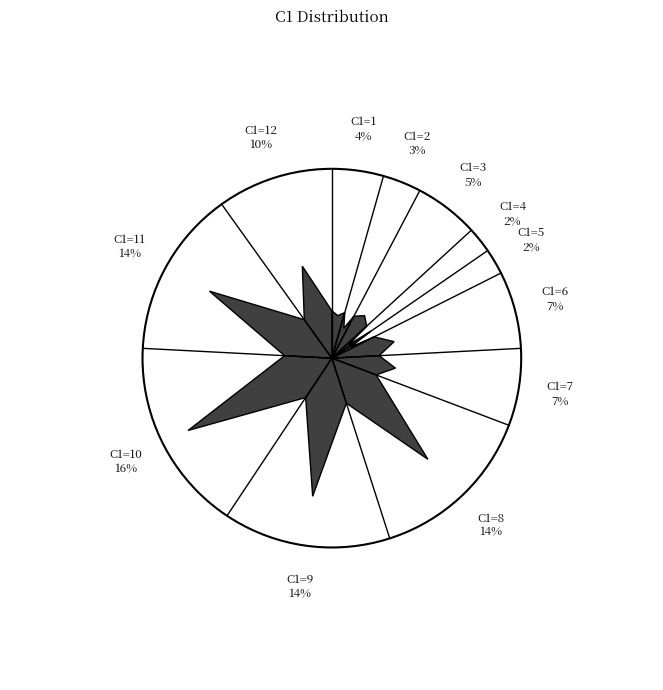

To the nearest percent, what percentage of the pie is 5?

2%